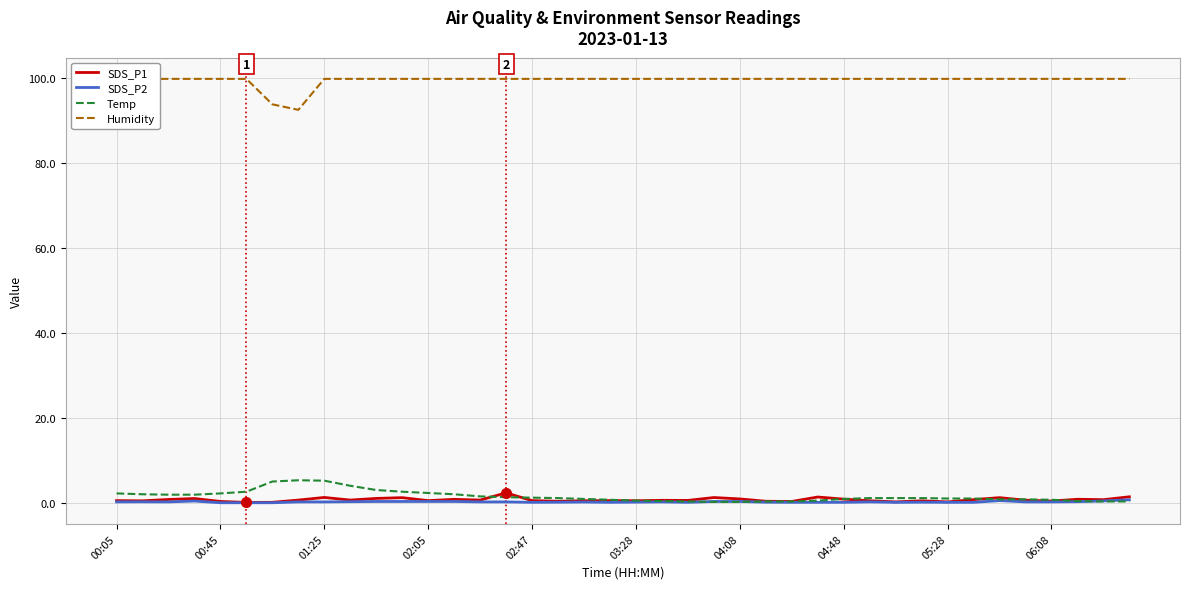

What is the difference between the maximum and minimum values in the SDS_P2 series?

0.7